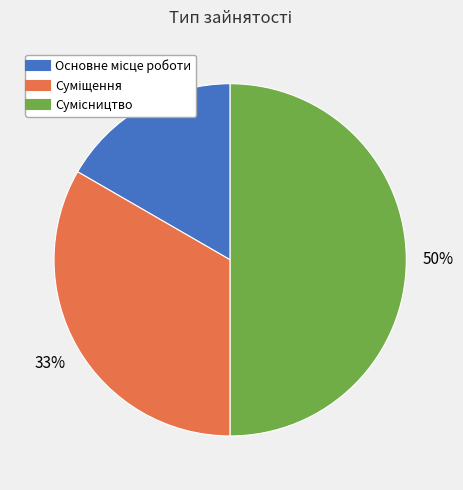

To the nearest percent, what is the difference between the largest and smallest slice percentages?

33%